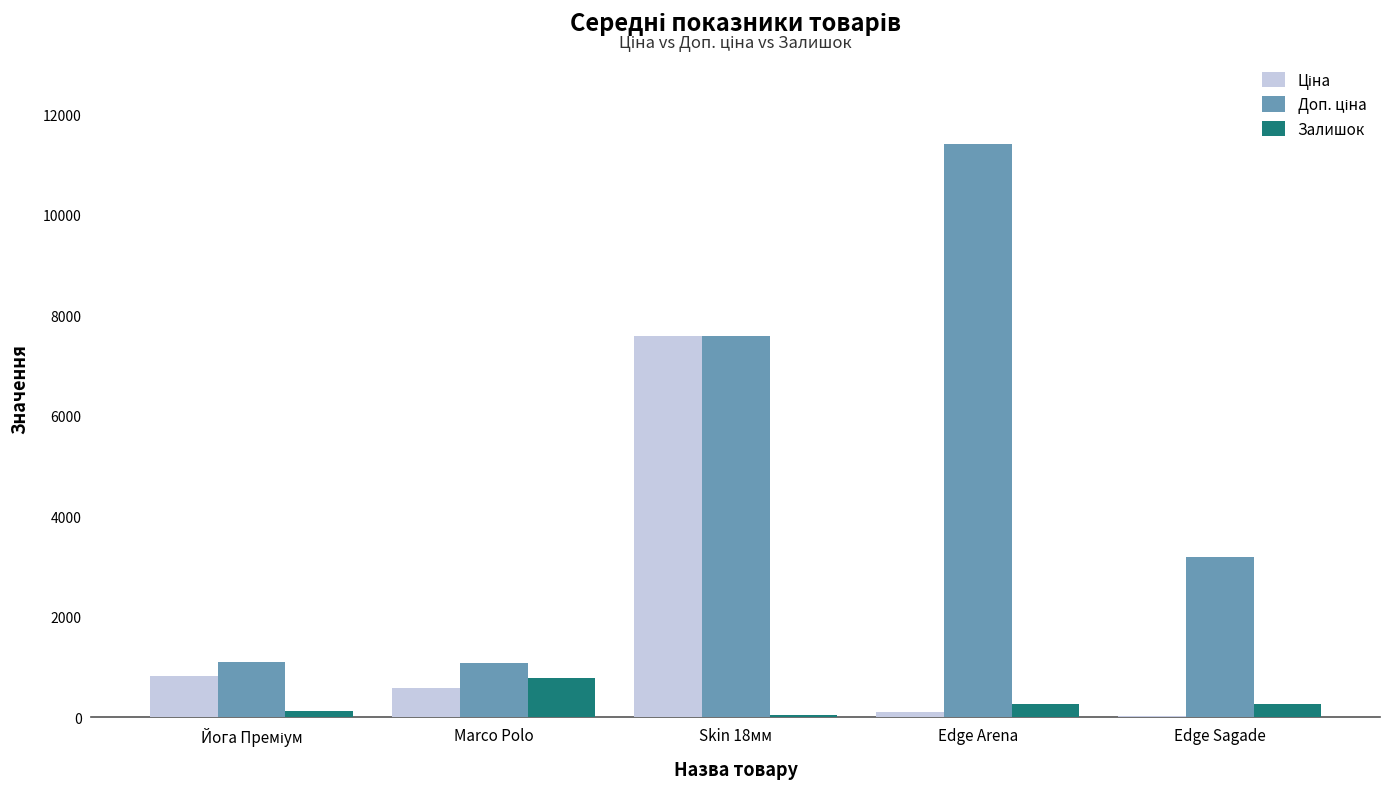

What is the spread (max minus min) of values at Skin 18мм?

7553.5